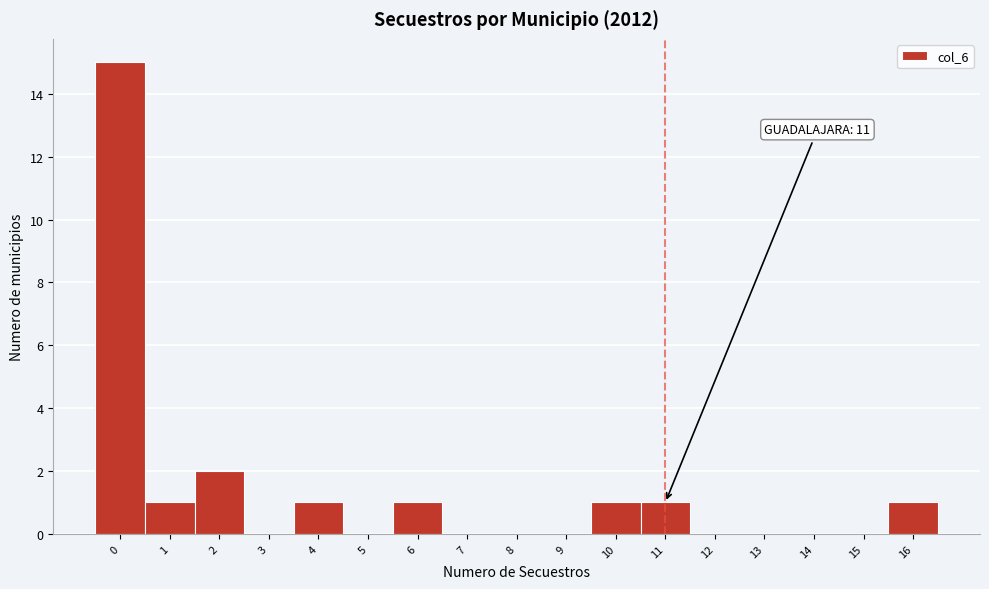

Reading left to right, extract all data points from this chart.

0=15	1=1	2=2	3=0	4=1	5=0	6=1	7=0	8=0	9=0	10=1	11=1	12=0	13=0	14=0	15=0	16=1